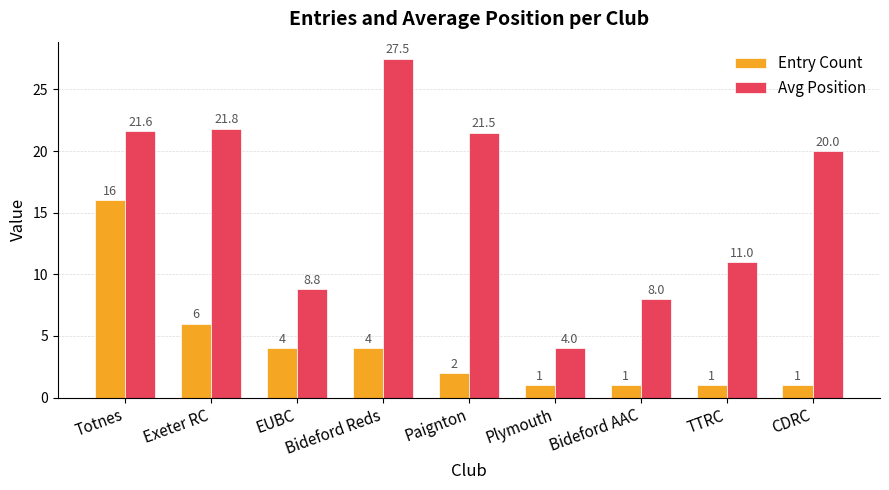

At which label does Avg Position reach its minimum?

Plymouth